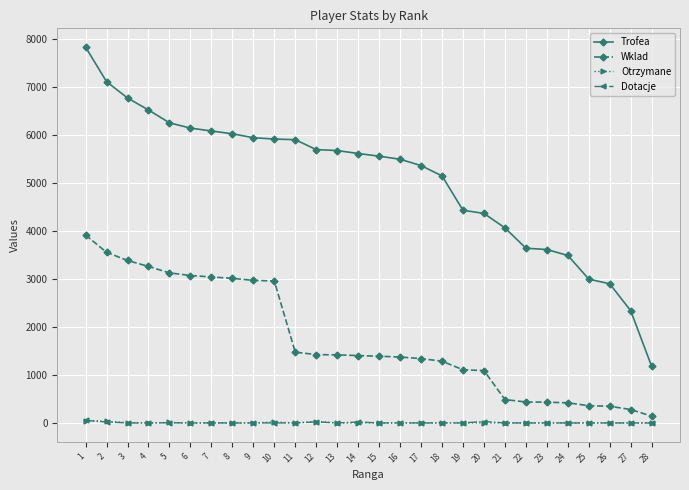

True or false: Otrzymane and Trofea cross at least once.

False